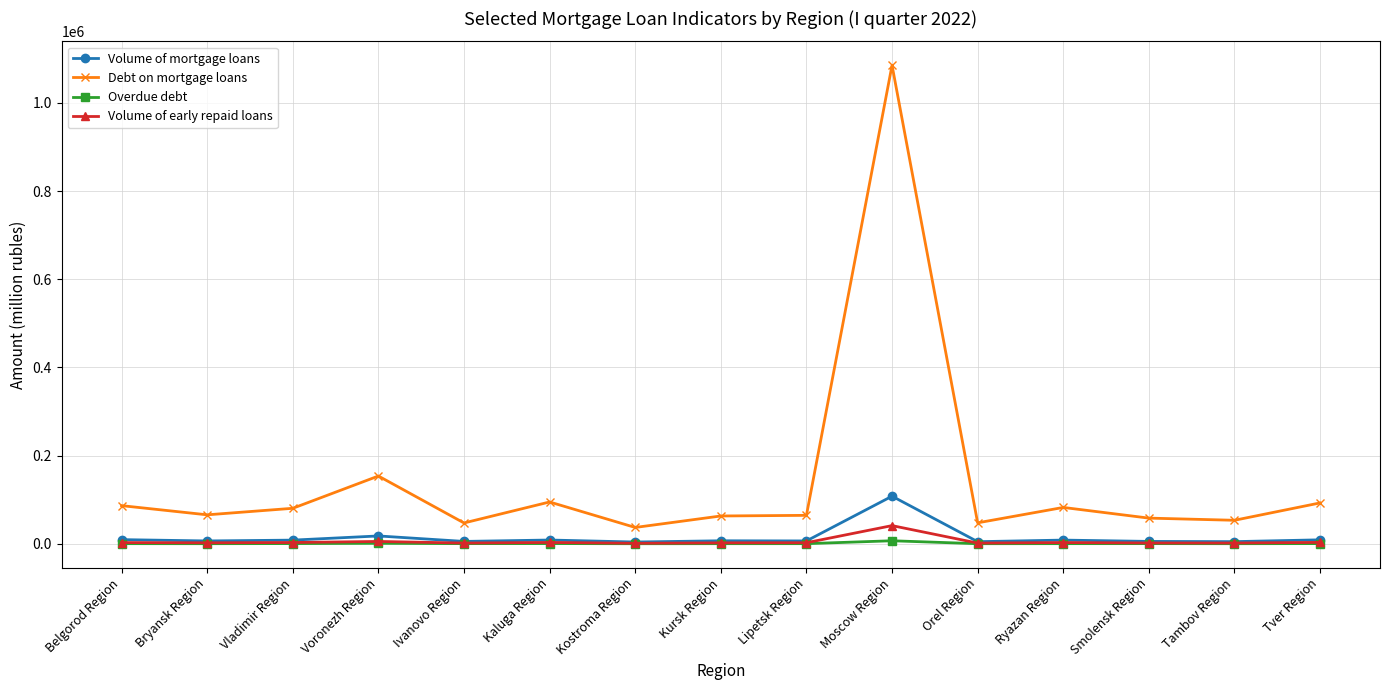

At which category does the chart reach its peak across all series?

Moscow Region